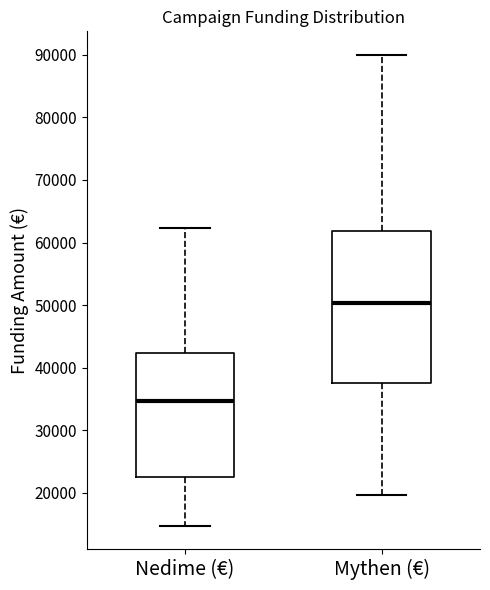

Which box's median line is the lowest?

Nedime (€)